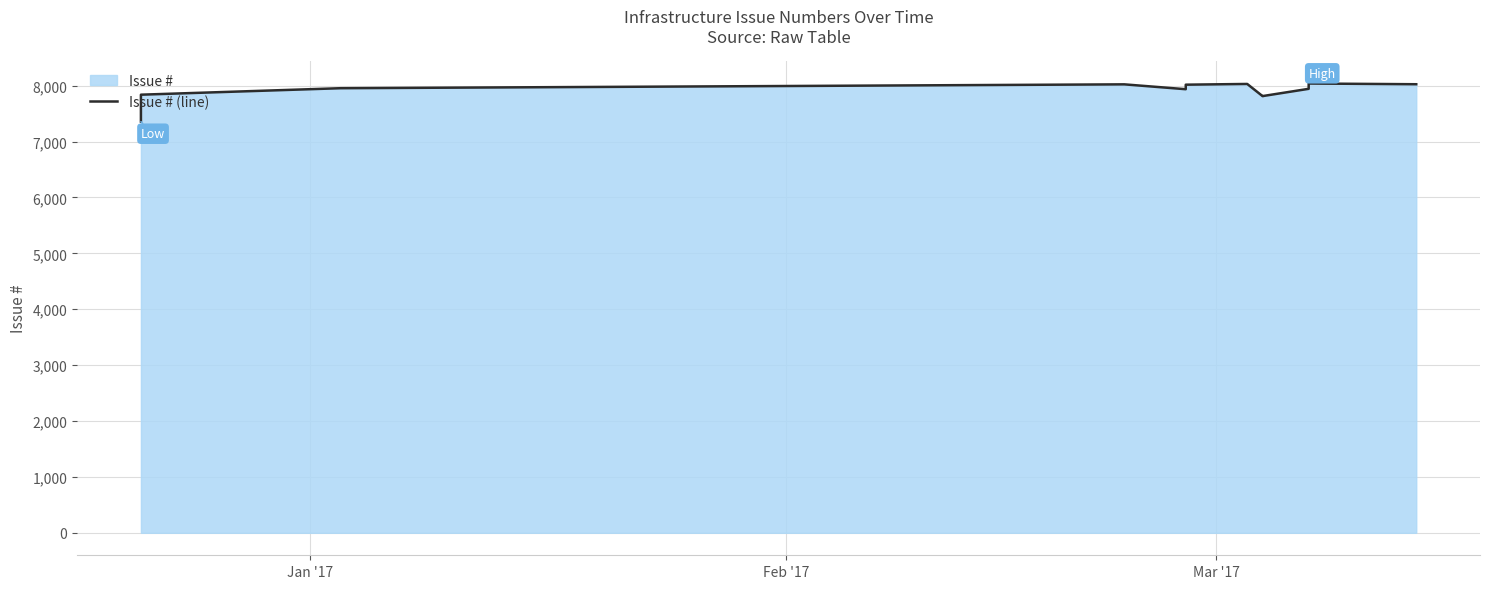

Does the chart have visible grid lines?

Yes